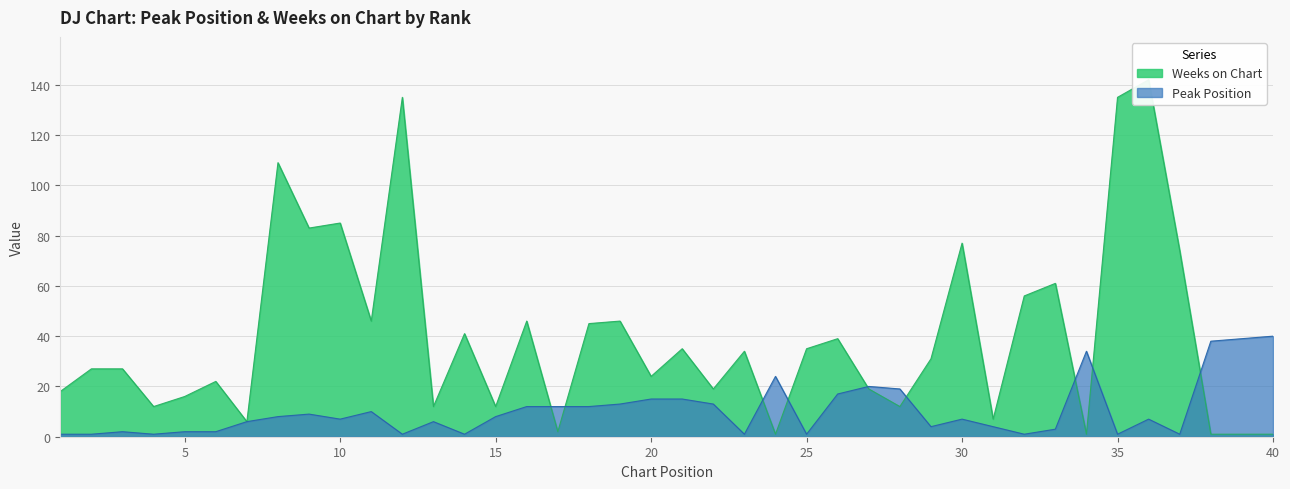

Reading left to right, transcribe all the data shown in this chart.

Peak Position: 1=1	2=1	3=2	4=1	5=2	6=2	7=6	8=8	9=9	10=7	11=10	12=1	13=6	14=1	15=8	16=12	17=12	18=12	19=13	20=15	21=15	22=13	23=1	24=24	25=1	26=17	27=20	28=19	29=4	30=7	31=4	32=1	33=3	34=34	35=1	36=7	37=1	38=38	39=39	40=40
Weeks on Chart: 1=18	2=27	3=27	4=12	5=16	6=22	7=6	8=109	9=83	10=85	11=46	12=135	13=12	14=41	15=12	16=46	17=2	18=45	19=46	20=24	21=35	22=19	23=34	24=1	25=35	26=39	27=19	28=12	29=31	30=77	31=7	32=56	33=61	34=1	35=135	36=142	37=74	38=1	39=1	40=1